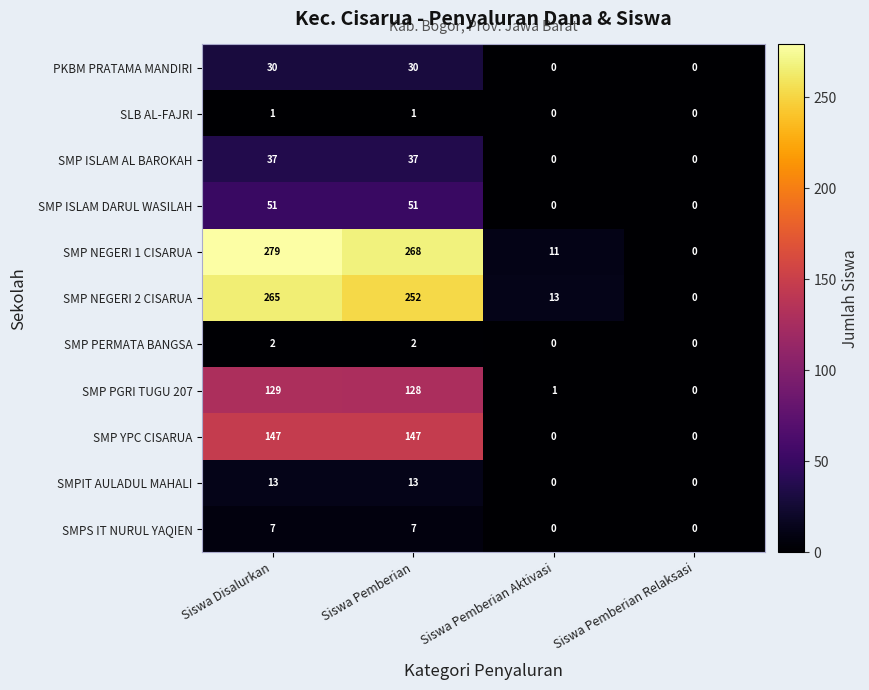

At which label is SMP NEGERI 1 CISARUA closest to 139?

Siswa Pemberian Aktivasi